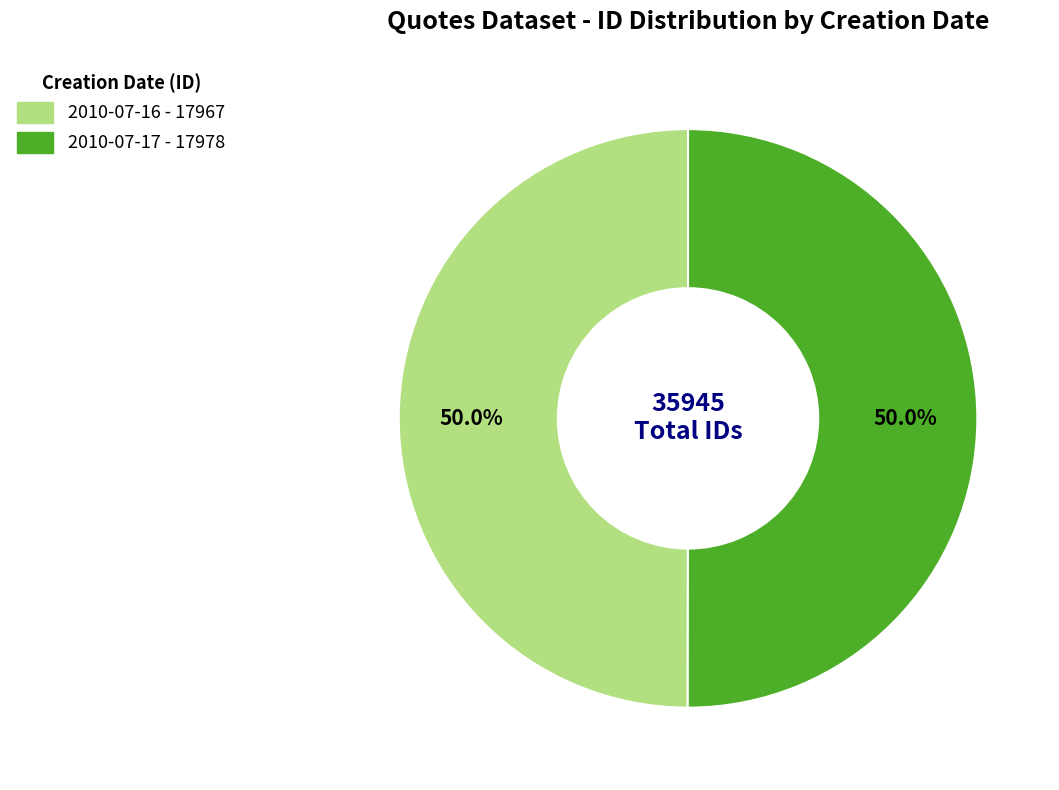

To the nearest percent, what portion does 2010-07-16 represent?

50%